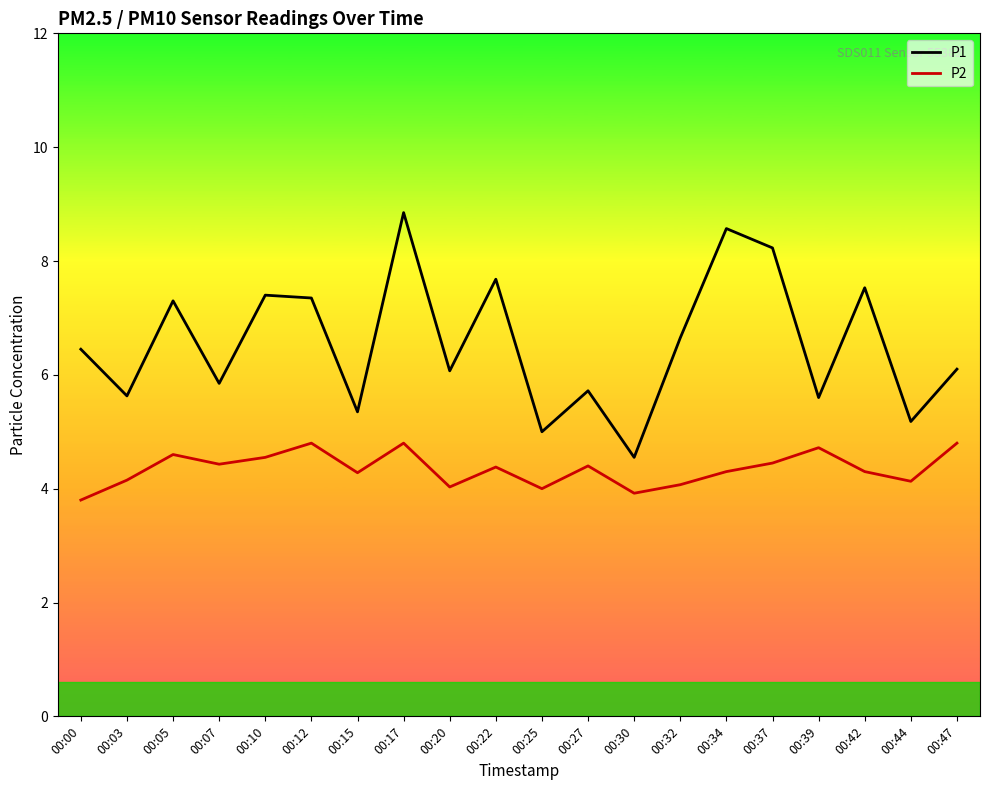

True or false: P1 has a value of 5.6 at 00:03.

True